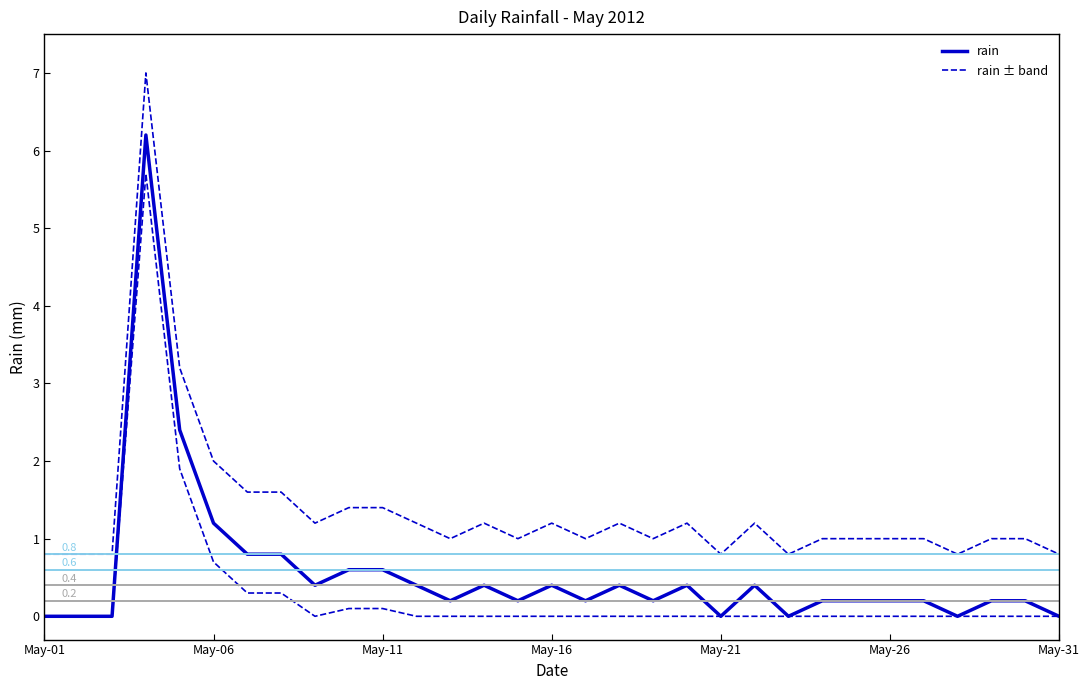

What is the difference between the values at 2012-05-12 and 2012-05-31?

0.4